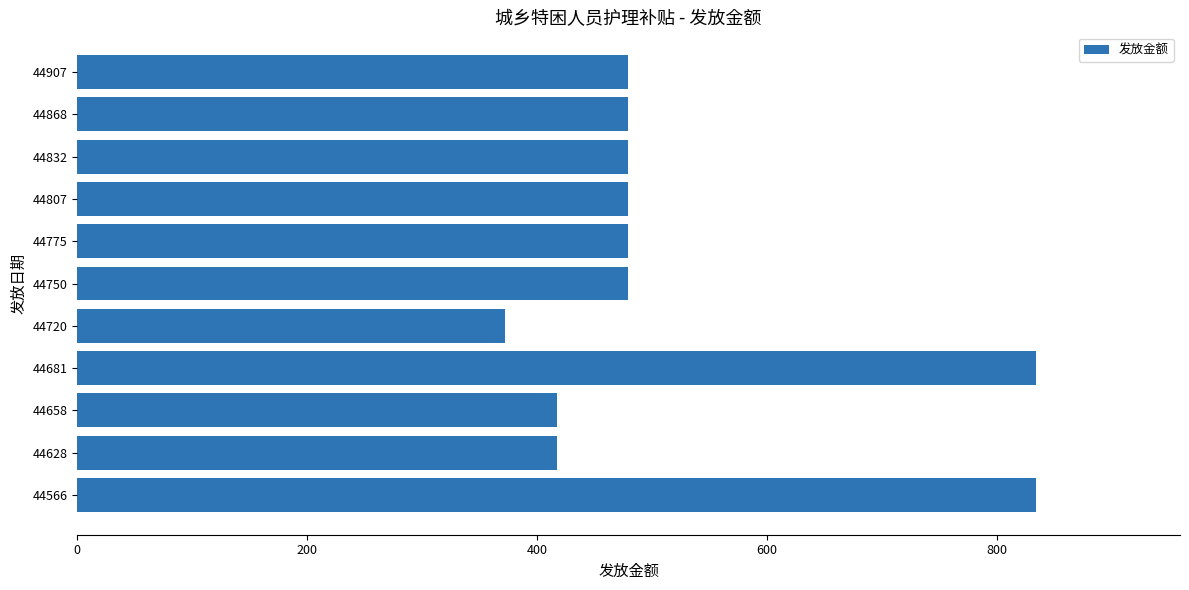

What is the change in value from 44566 to 44628?

-417